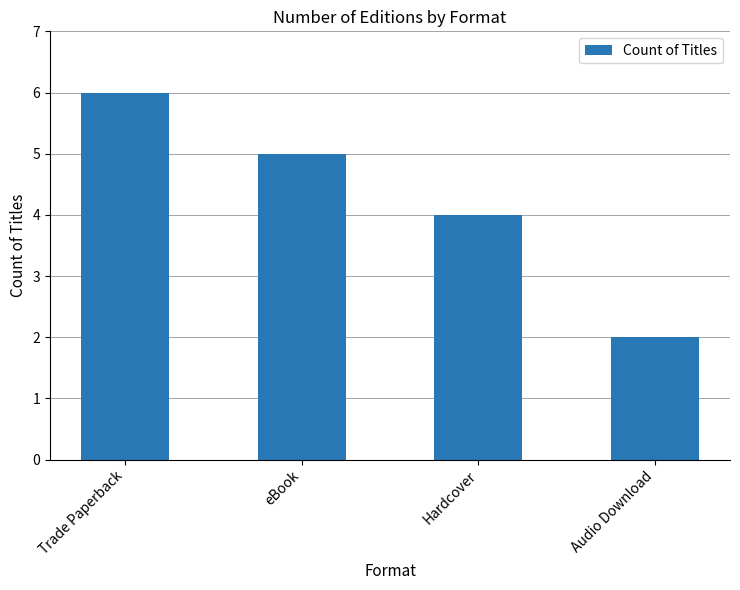

At which label does the data first exceed 5?

Trade Paperback